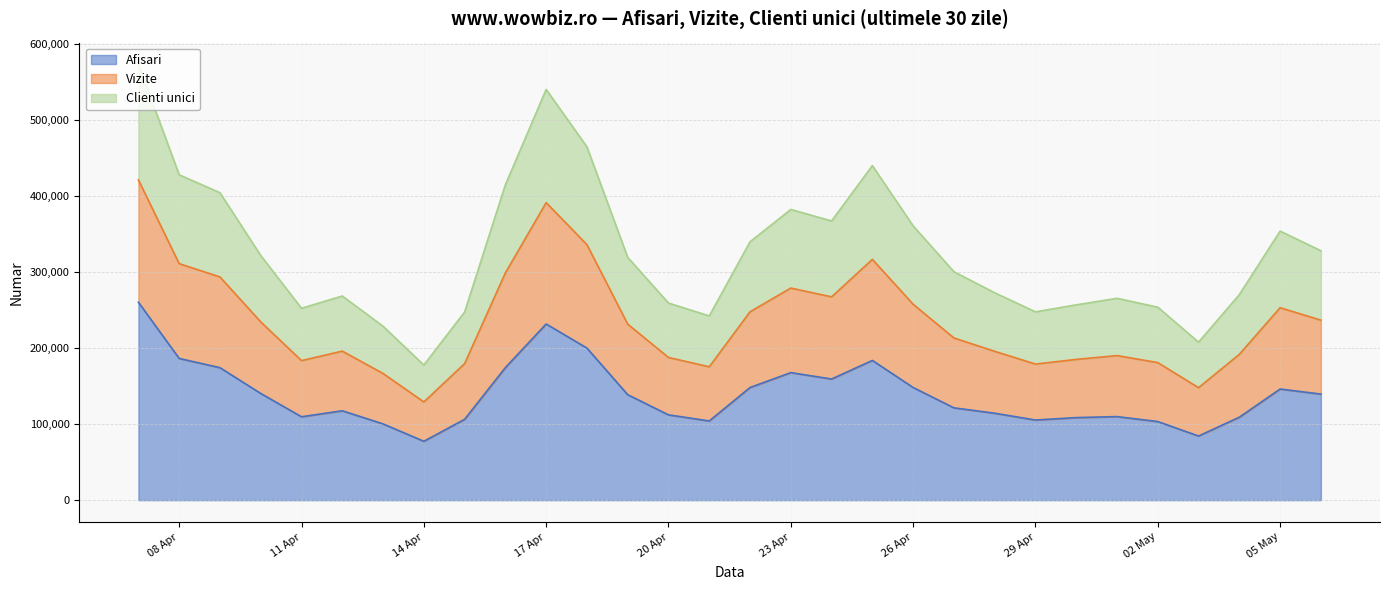

What is the sum of all Afisari values?

4182244